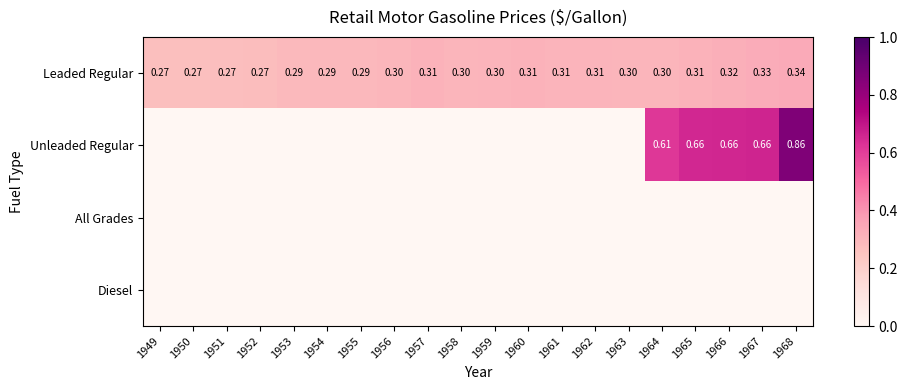

What is the total value across all series at 1952?

0.3